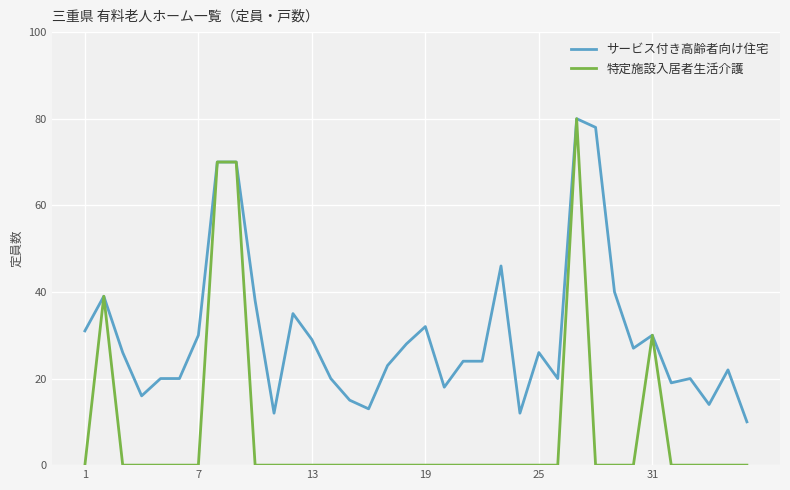

True or false: サービス付き高齢者向け住宅 has more than 2 interior local peaks.

True